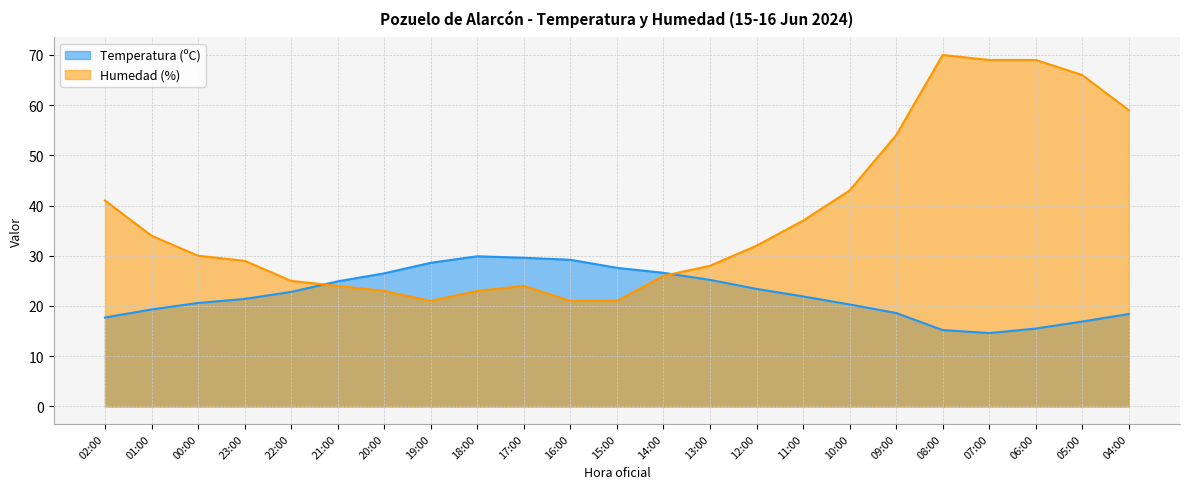

Between 12:00 and 00:00, which is larger?

12:00